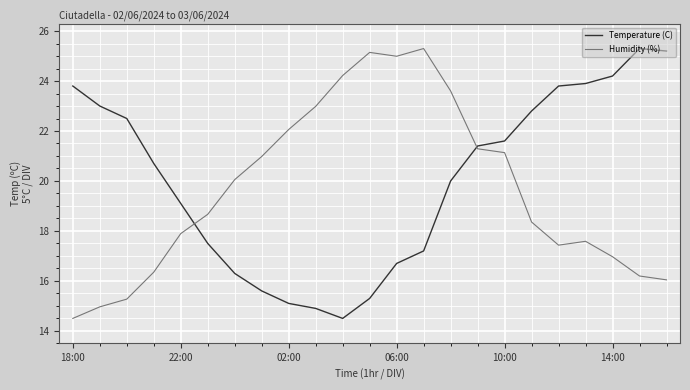

What is the lowest value of the Temperature (C) series?

14.5